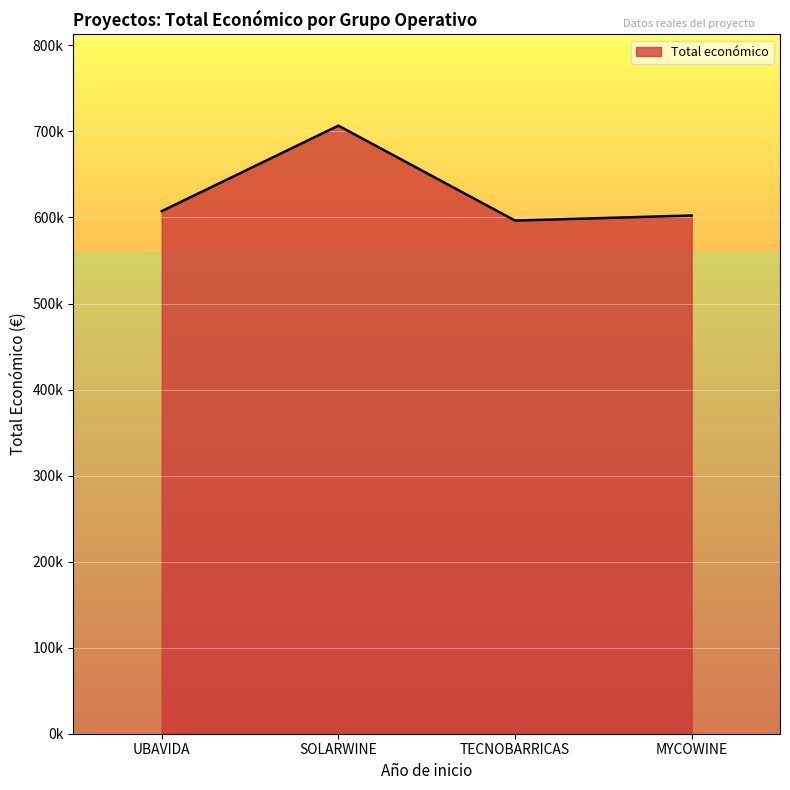

What is the label of the 1st point from the left?

UBAVIDA